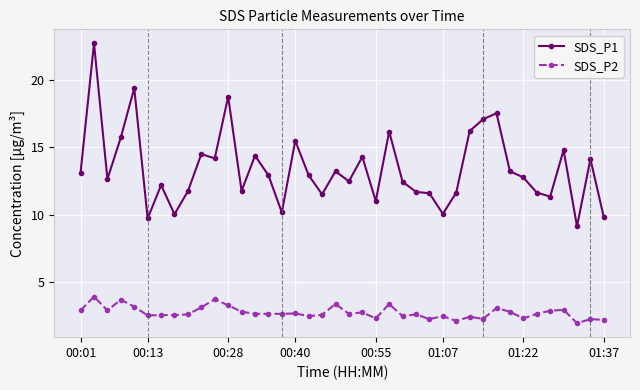

What is the average value of the SDS_P1 series?

13.4